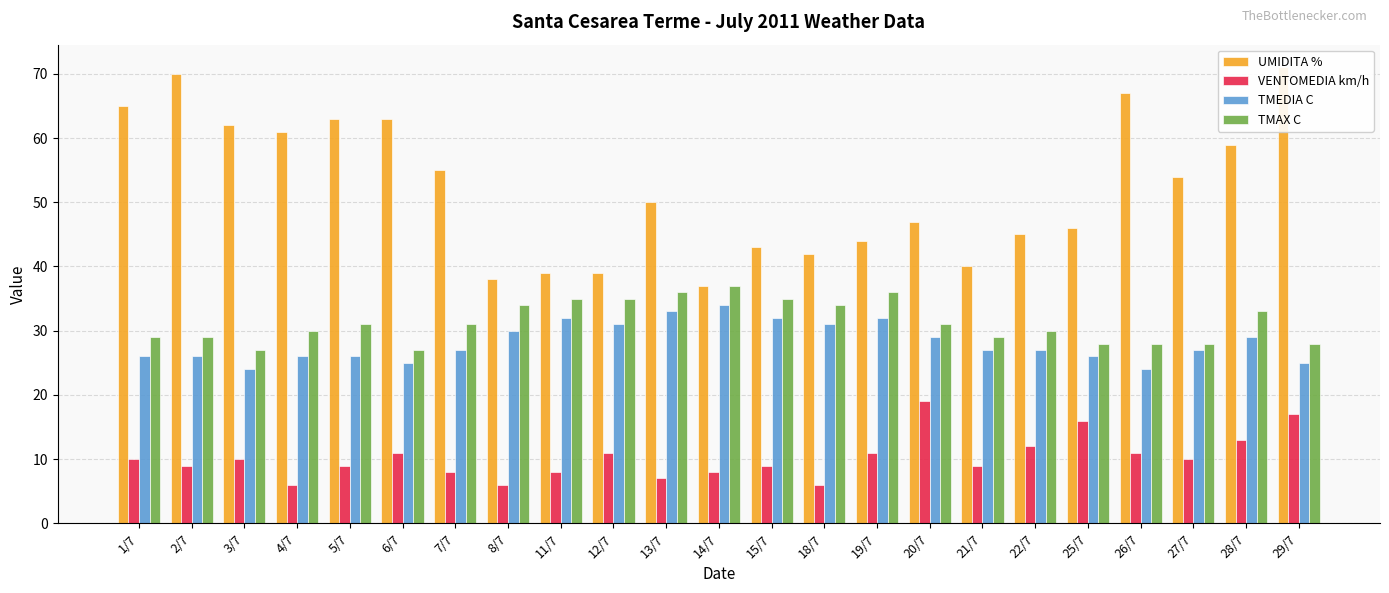

What is the difference between the highest and lowest values at 18/7?

36